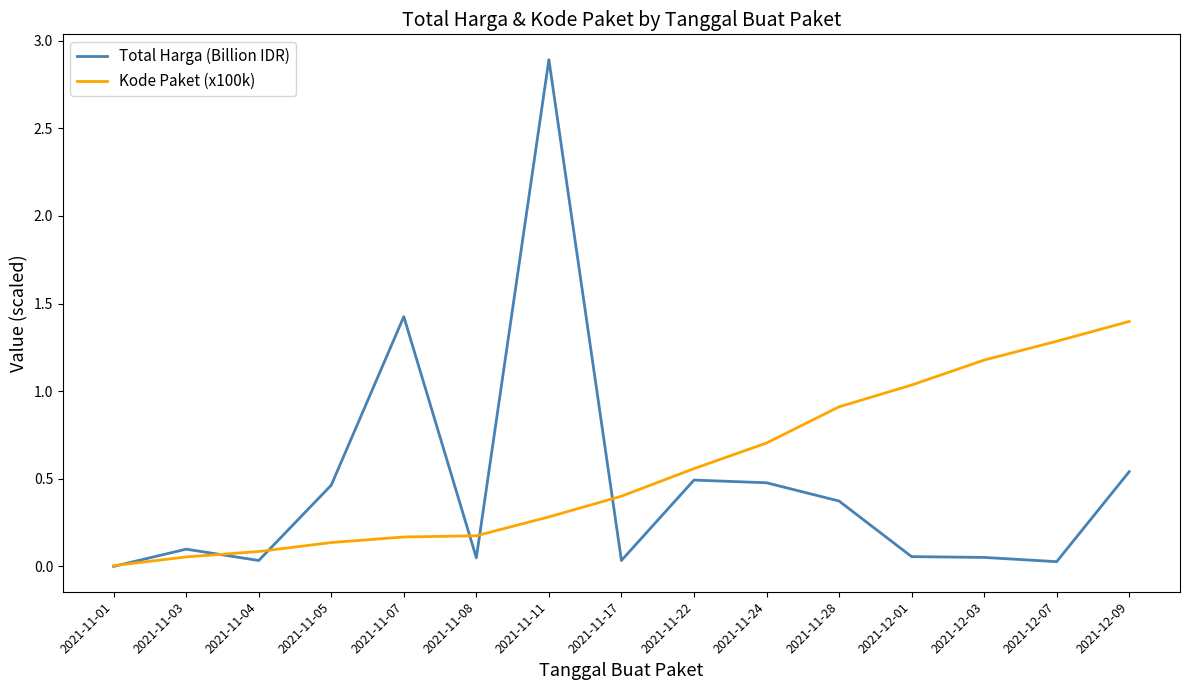

At which label does Kode Paket (x100k) reach its minimum?

2021-11-01